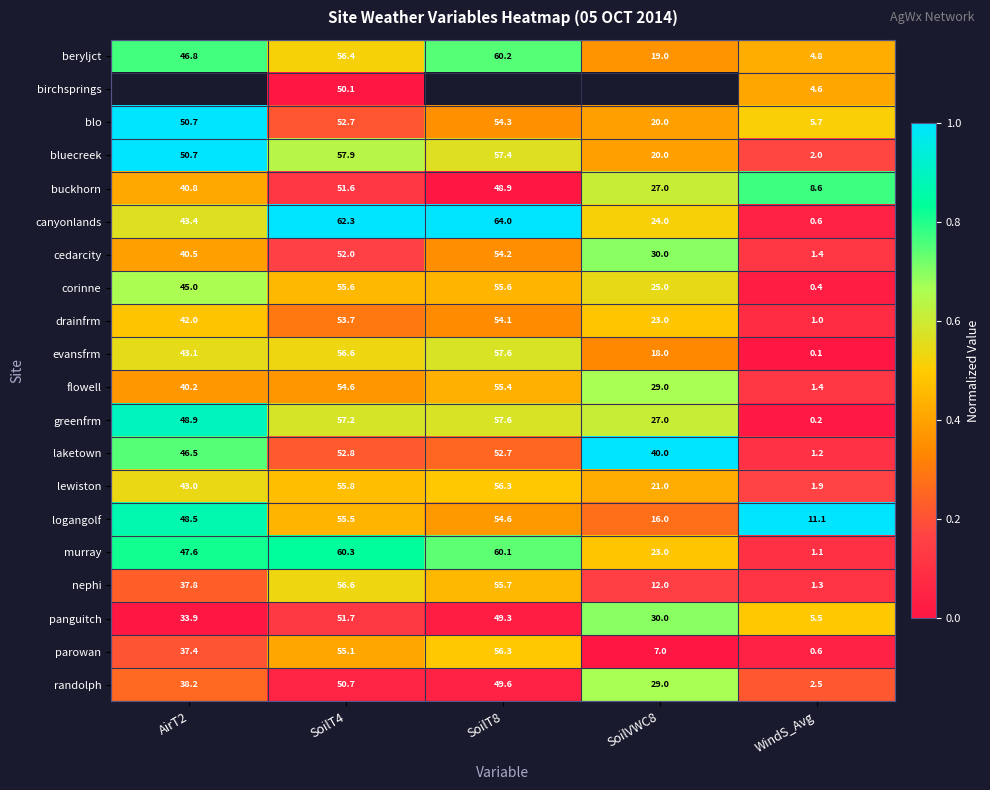

Is the value of canyonlands at WindS_Avg greater than the value of corinne at AirT2?

No